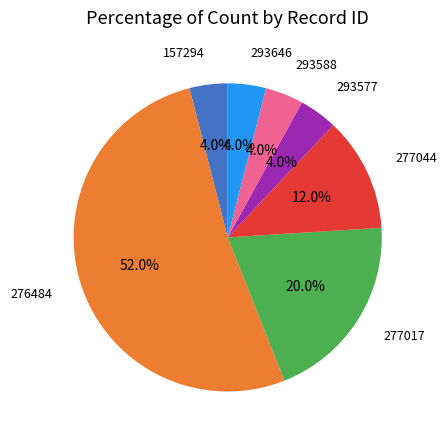

To the nearest percent, what portion does 276484 represent?

52%